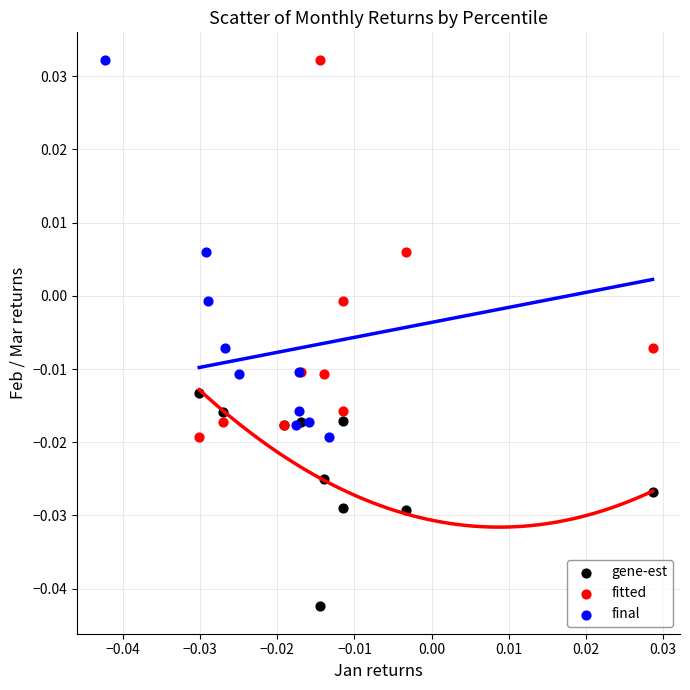

Which series reaches the minimum Y coordinate?

gene-est